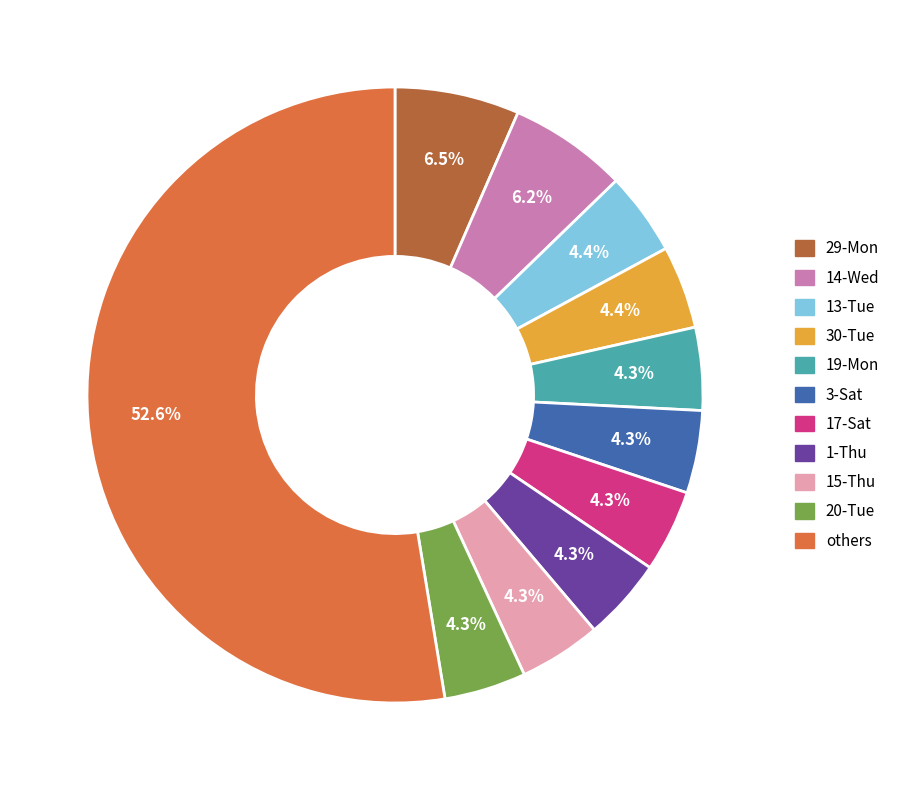

Does any single category account for the majority?

Yes